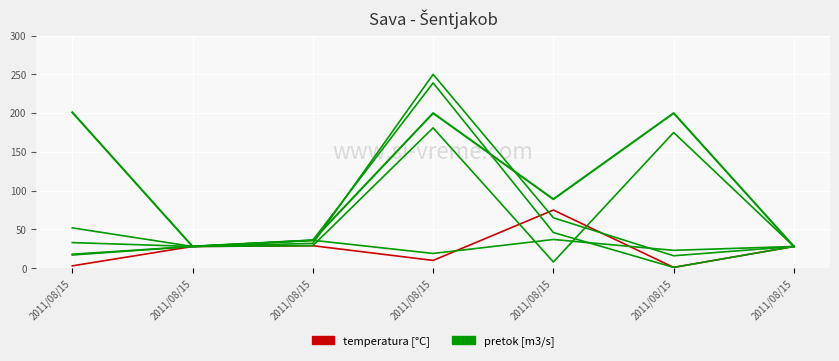

Between 2011/08/15 and 2011/08/15, which is larger?

2011/08/15